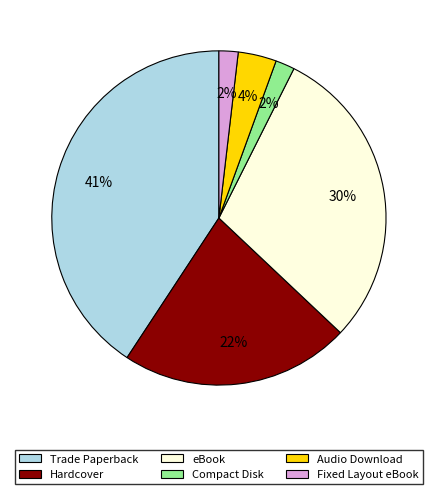

Does Trade Paperback account for over 50% of the chart?

No